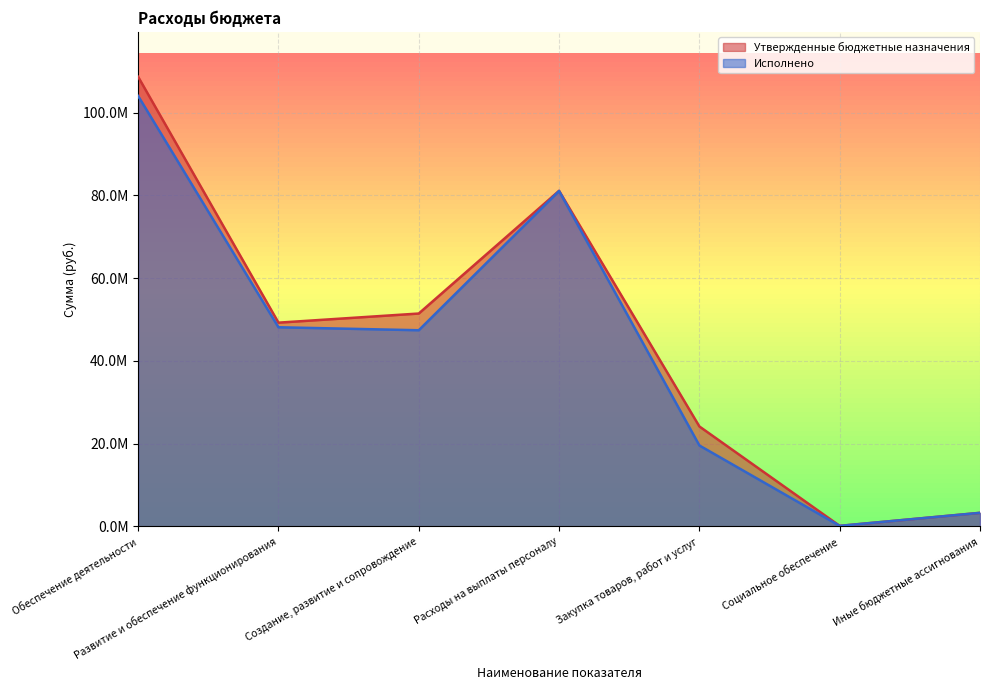

Is the value of Утвержденные бюджетные назначения at Иные бюджетные ассигнования greater than the value of Исполнено at Закупка товаров, работ и услуг?

No